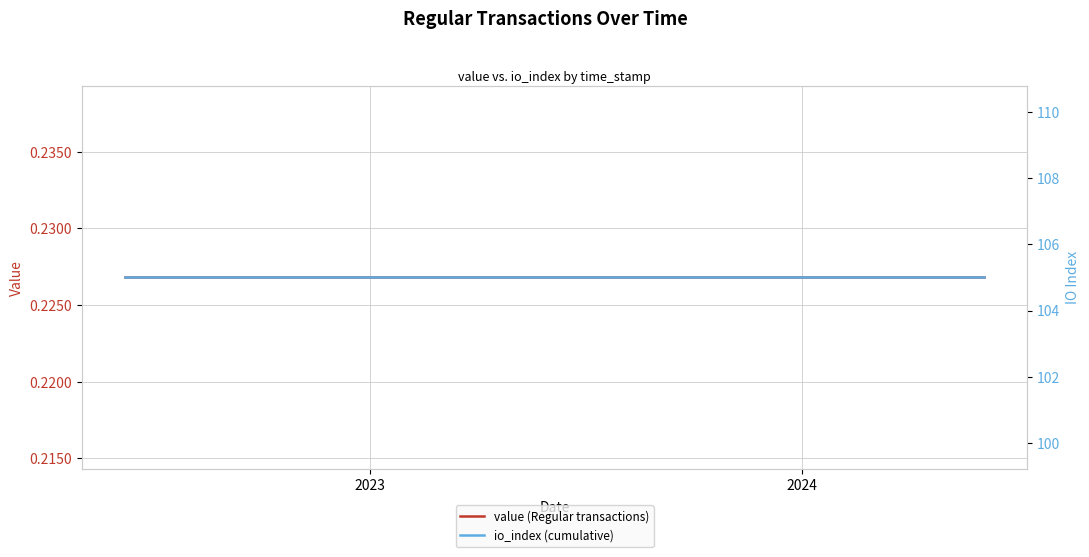

What is the label of the 25th point from the right?

2023